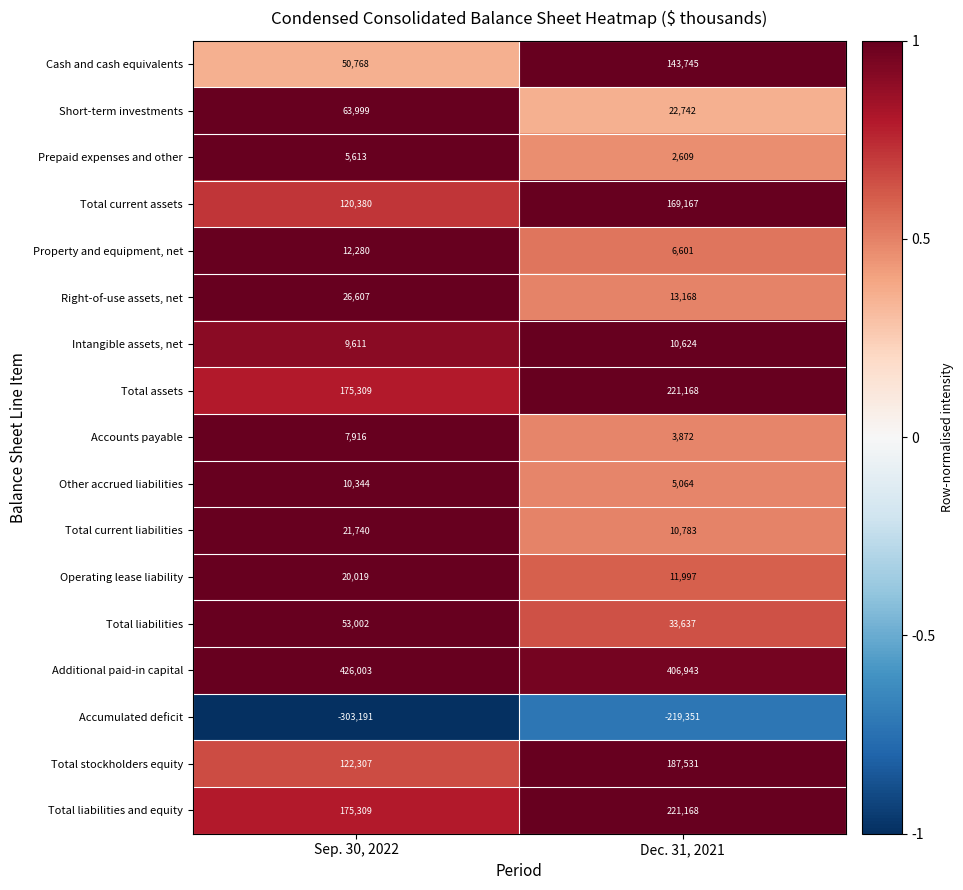

What is the sum of all Property and equipment, net values?

18881